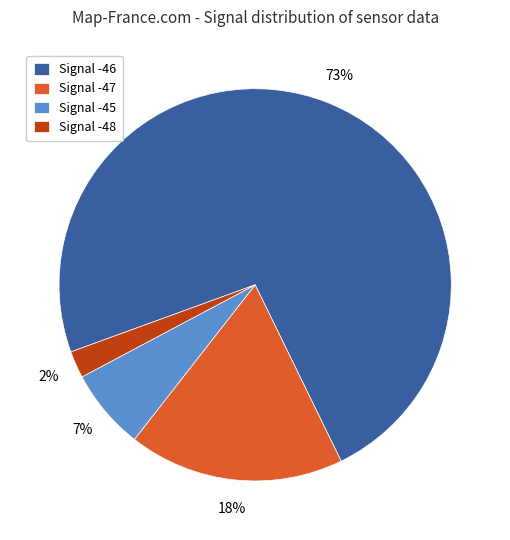

To the nearest percent, what portion does Signal -46 represent?

73%